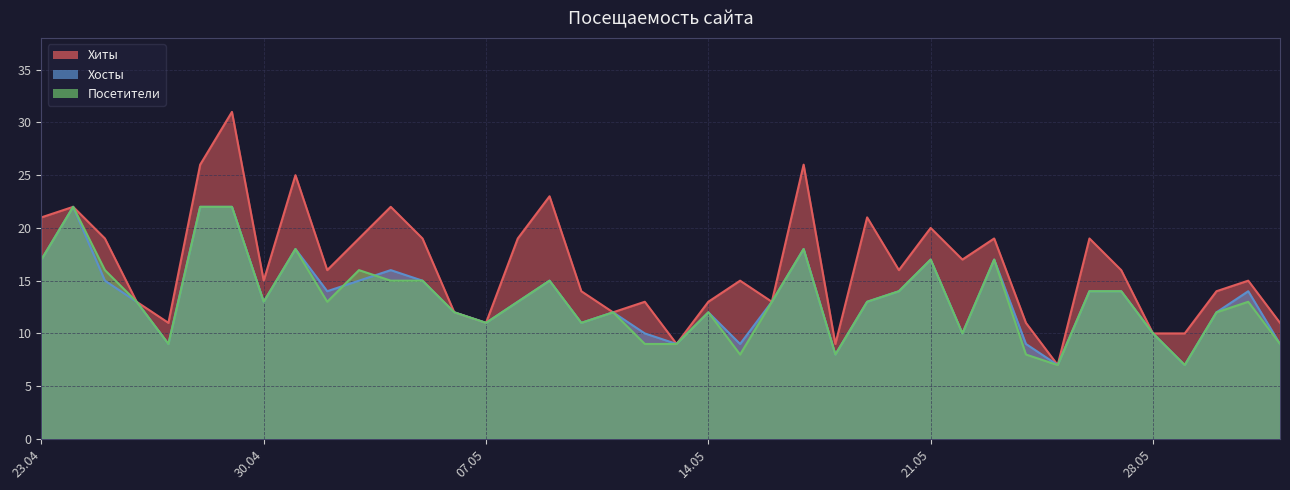

What value does the Посетители series have at 2024-05-09?

15